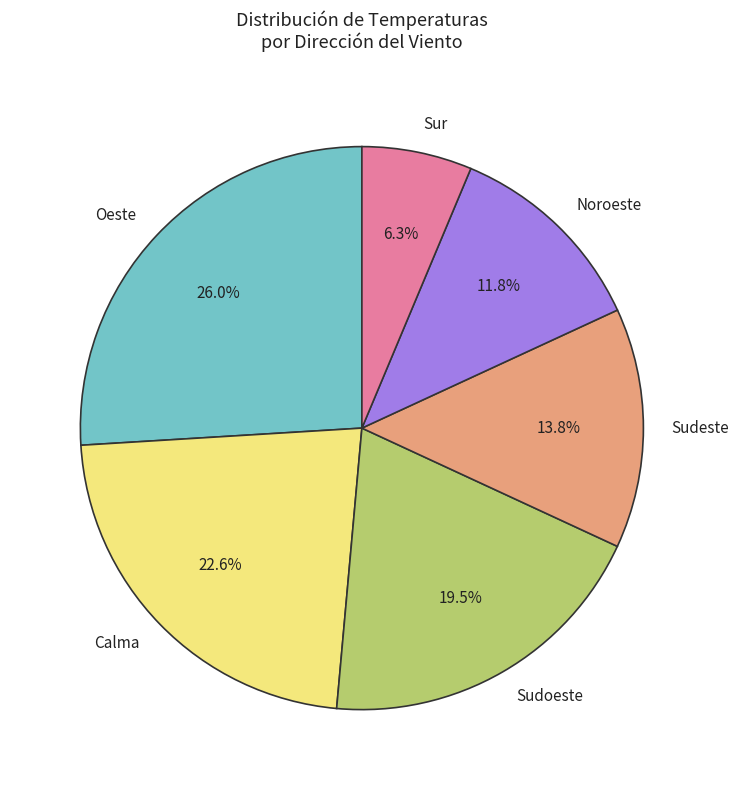

Approximately how many times larger is the value at Oeste compared to Sudeste?

1.9